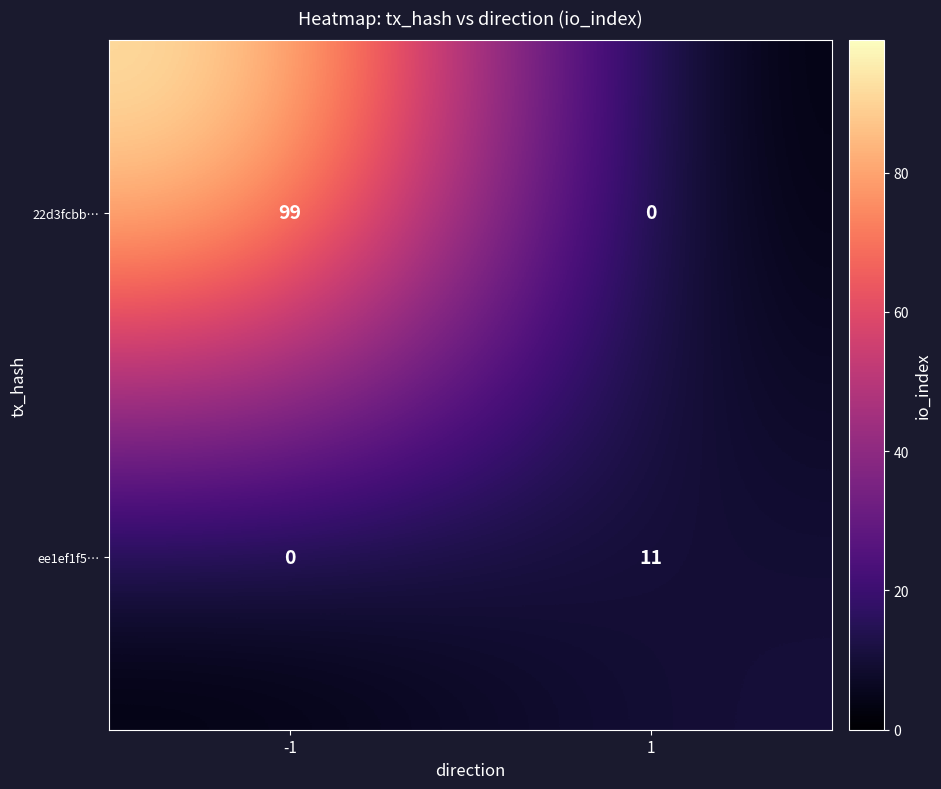

How many series are shown in this chart?

2